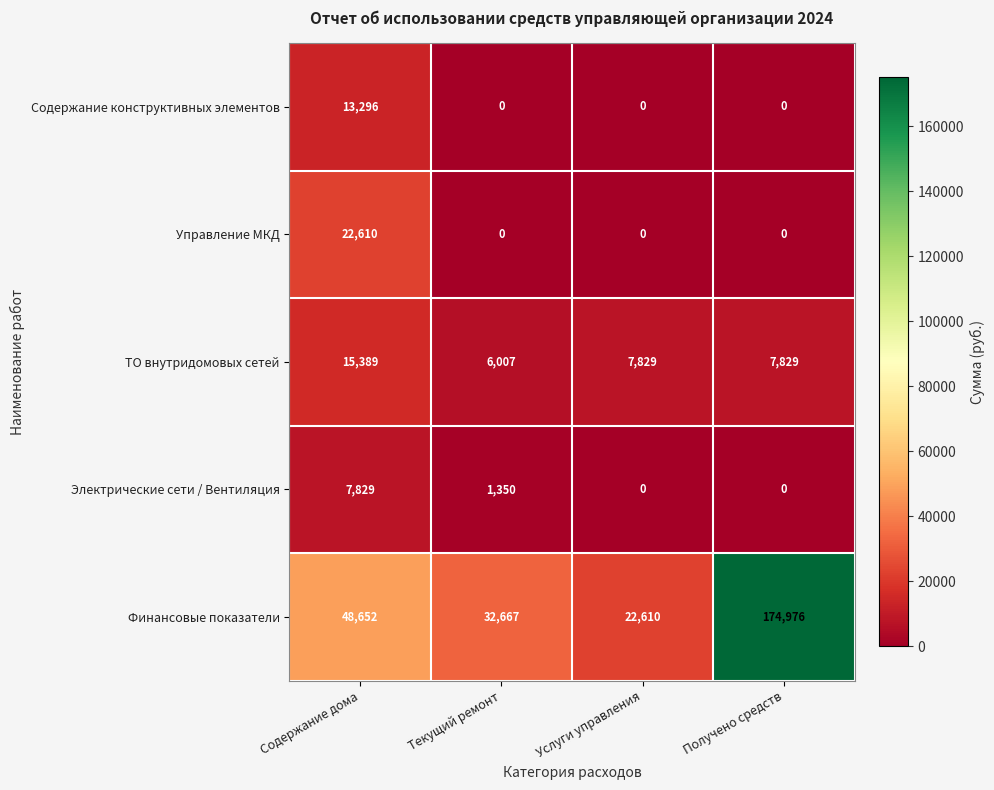

How many categories are shown in the chart?

4